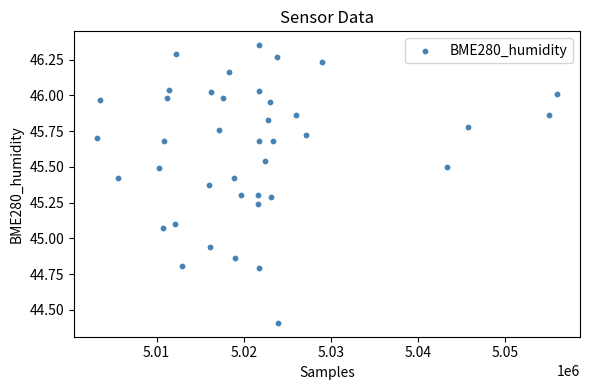

What is the range of X values (max minus min)?

52788.0